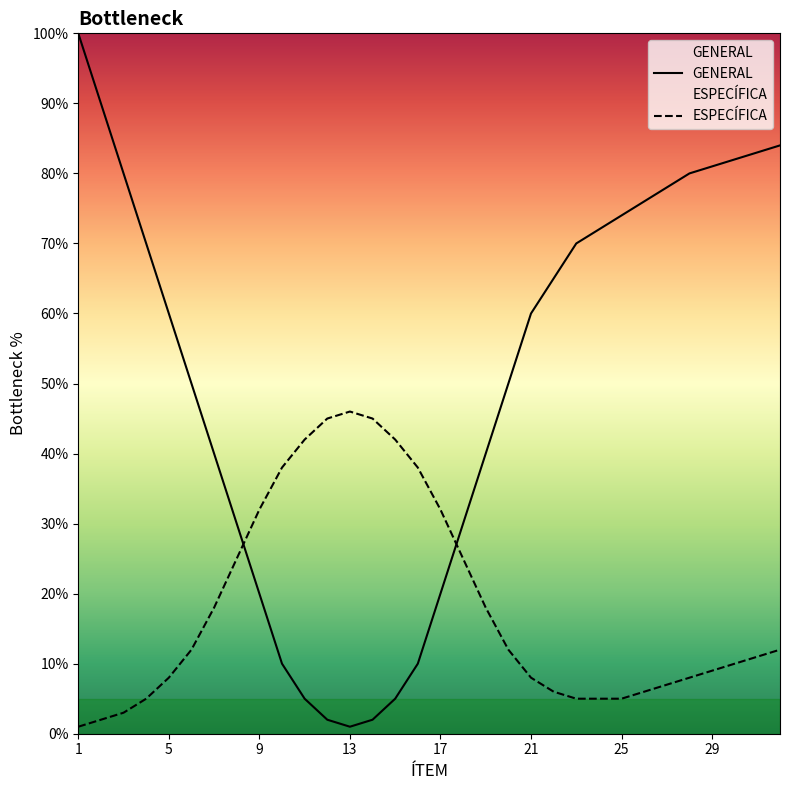

The value of GENERAL at 20 is 50. True or false?

True